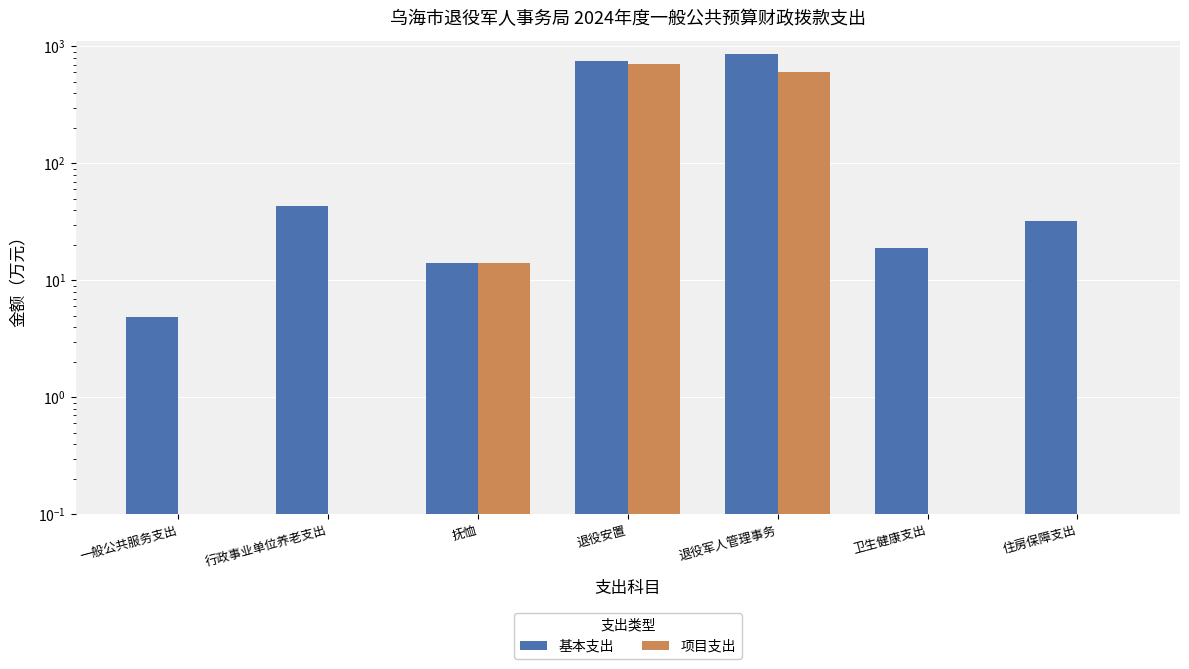

Does the chart contain any negative values?

No